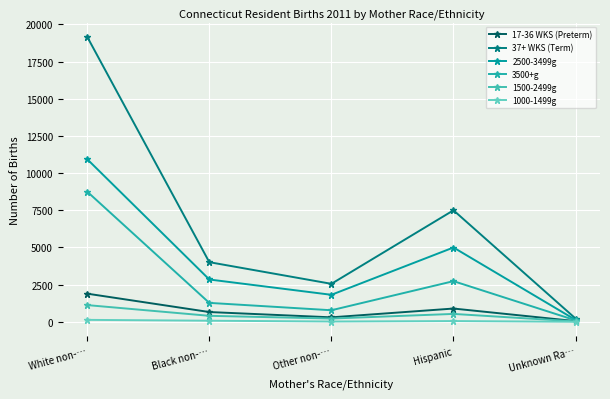

How many lines are shown in the chart?

6